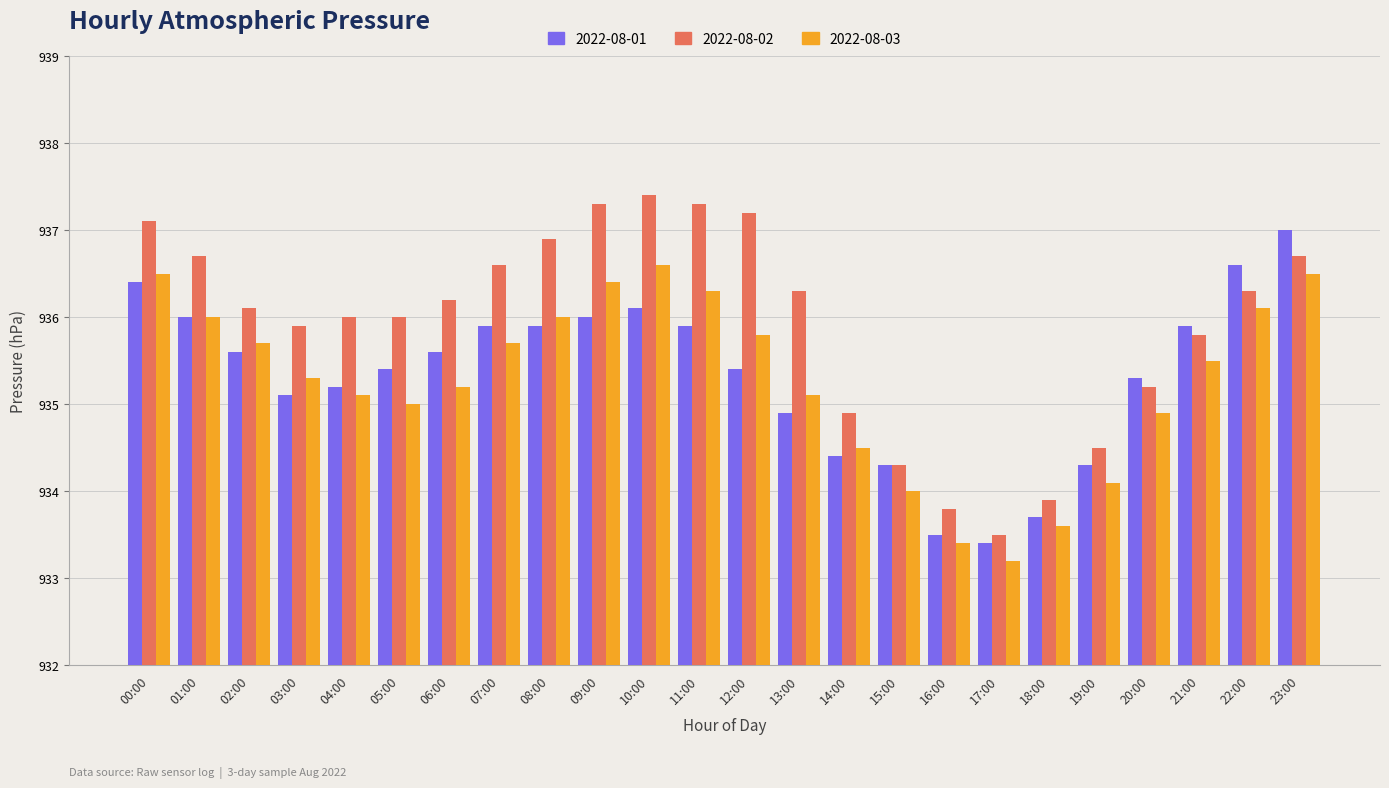

What is the value of the 2022-08-01 bar at the 21st from the left?

935.3